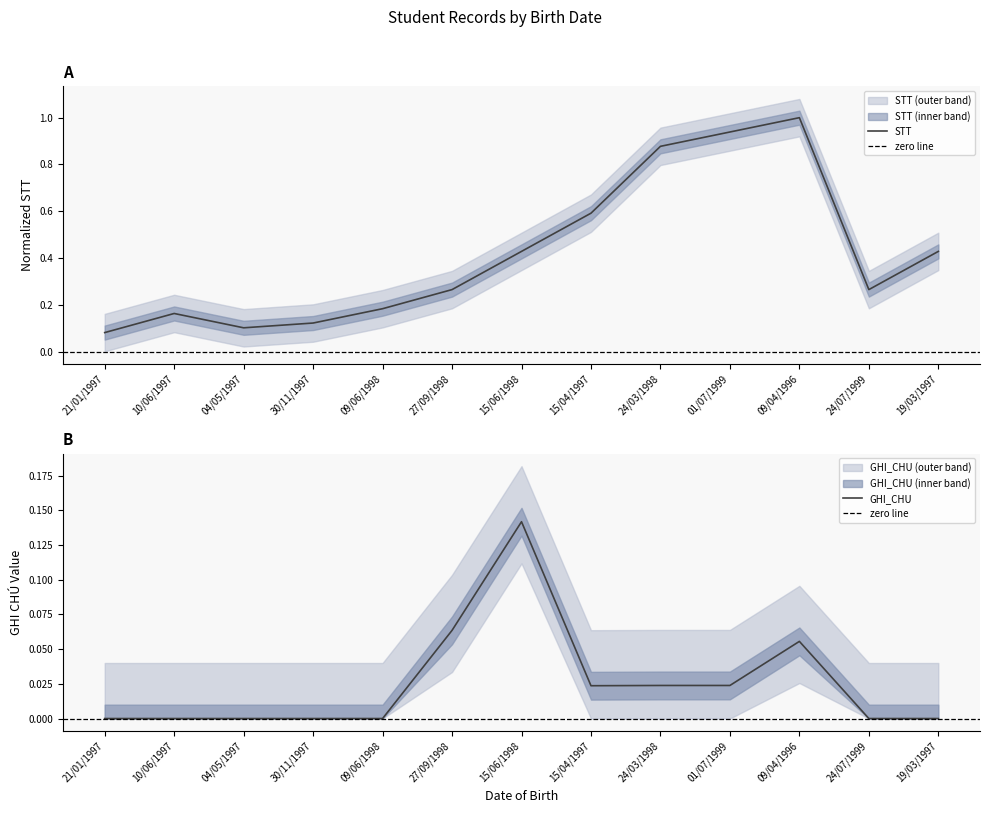

Is it true that GHI_CHU equals 0.0 at 30/11/1997?

True